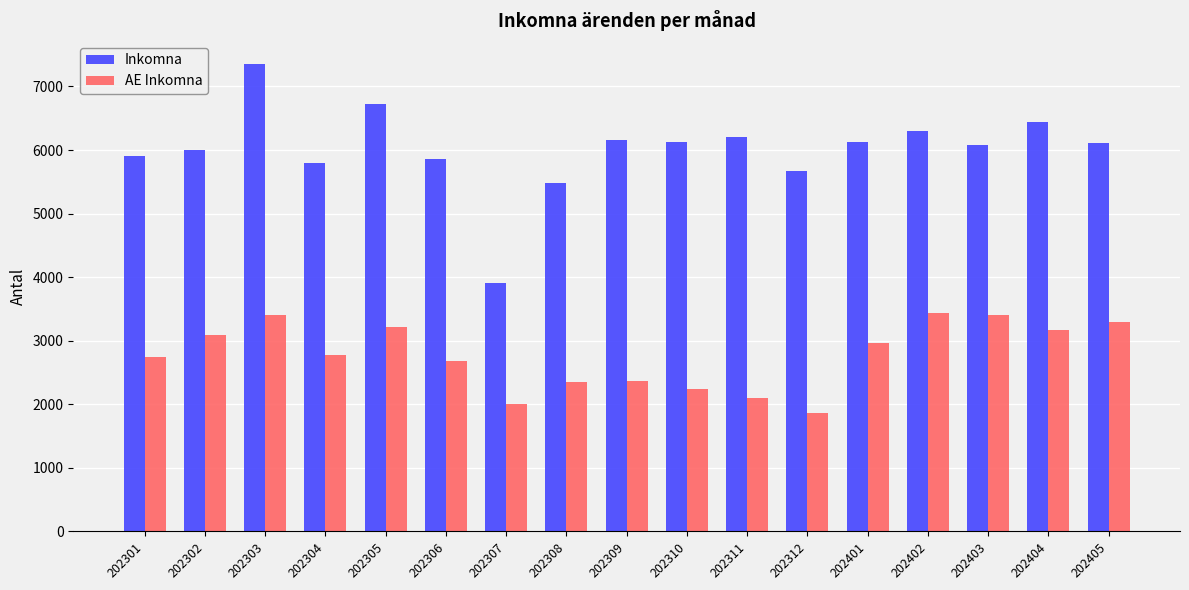

What is the average value of the Inkomna series?

6013